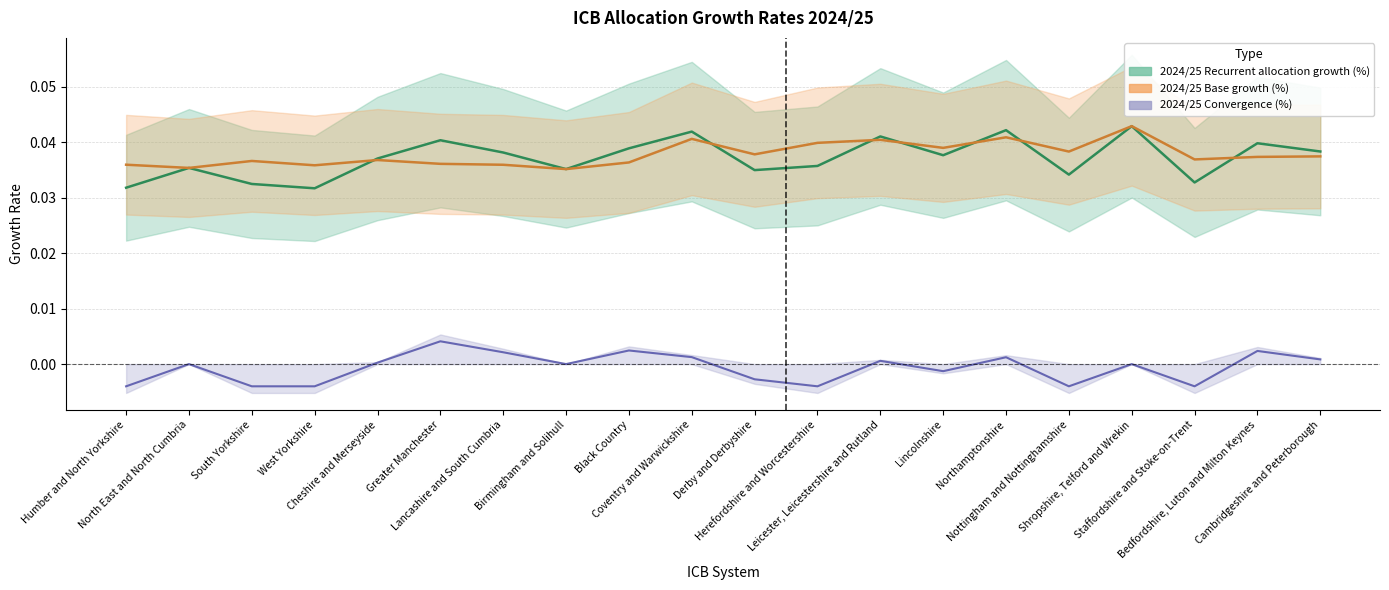

How many values in the 2024/25 Convergence (%) series are below 0?

8